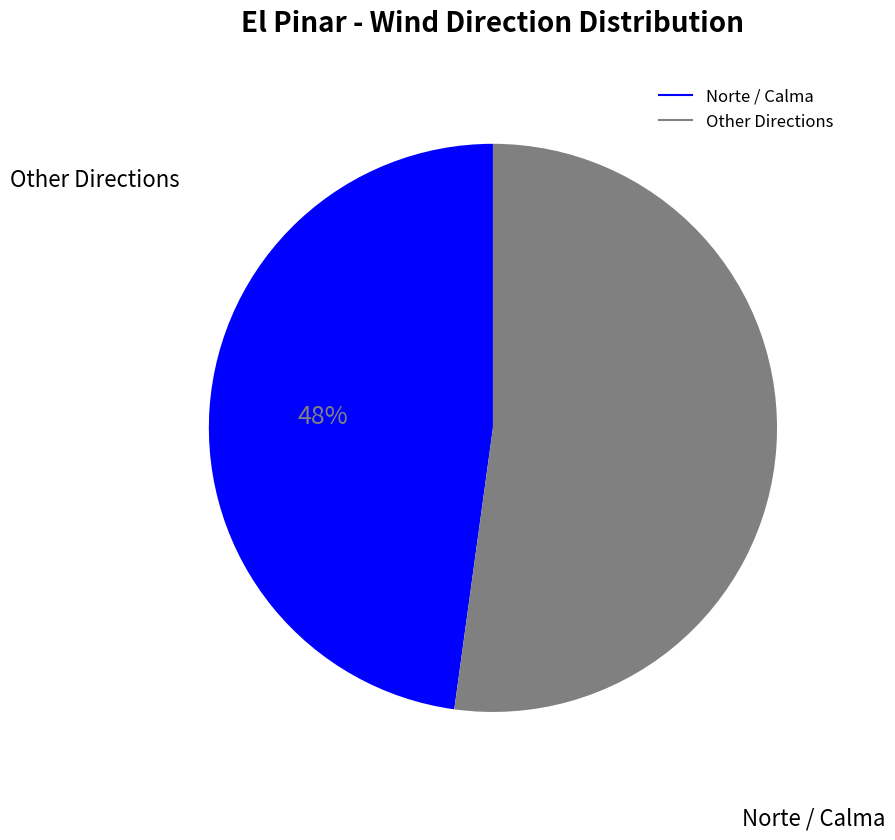

Is there any slice that represents more than half of the pie?

Yes